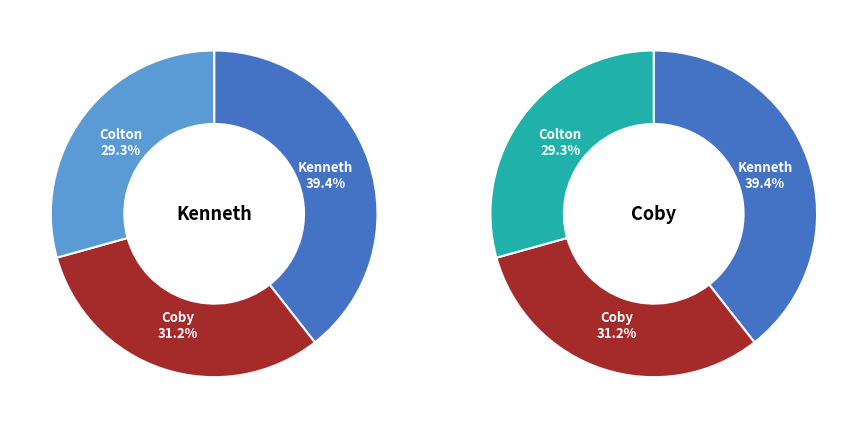

Which has a higher value, Kenneth or Colton?

Kenneth